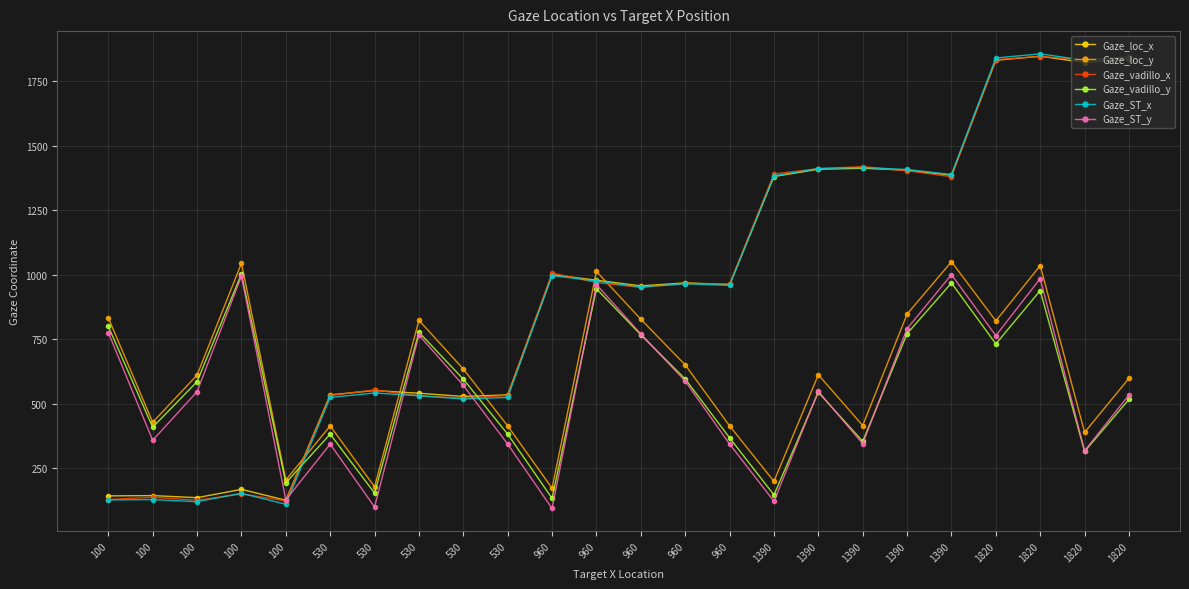

What is the spread (max minus min) of values at 100?

706.5